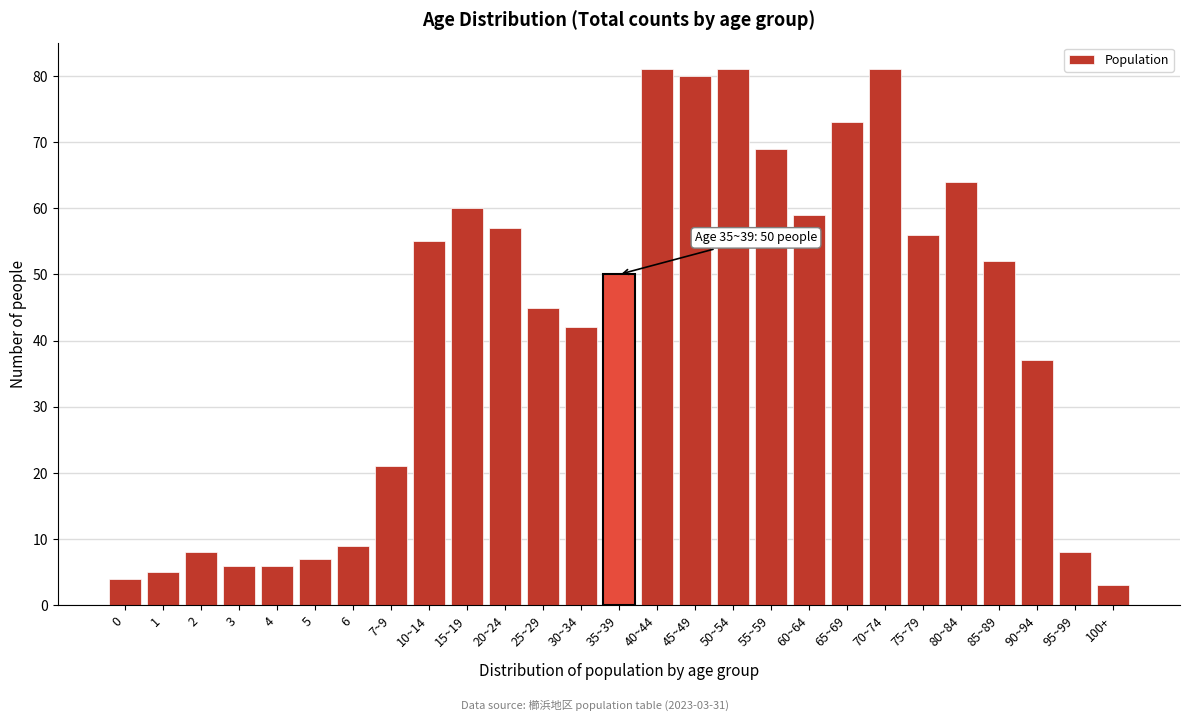

Reading left to right, transcribe all the data shown in this chart.

0=4	1=5	2=8	3=6	4=6	5=7	6=9	7~9=21	10~14=55	15~19=60	20~24=57	25~29=45	30~34=42	35~39=50	40~44=81	45~49=80	50~54=81	55~59=69	60~64=59	65~69=73	70~74=81	75~79=56	80~84=64	85~89=52	90~94=37	95~99=8	100+=3